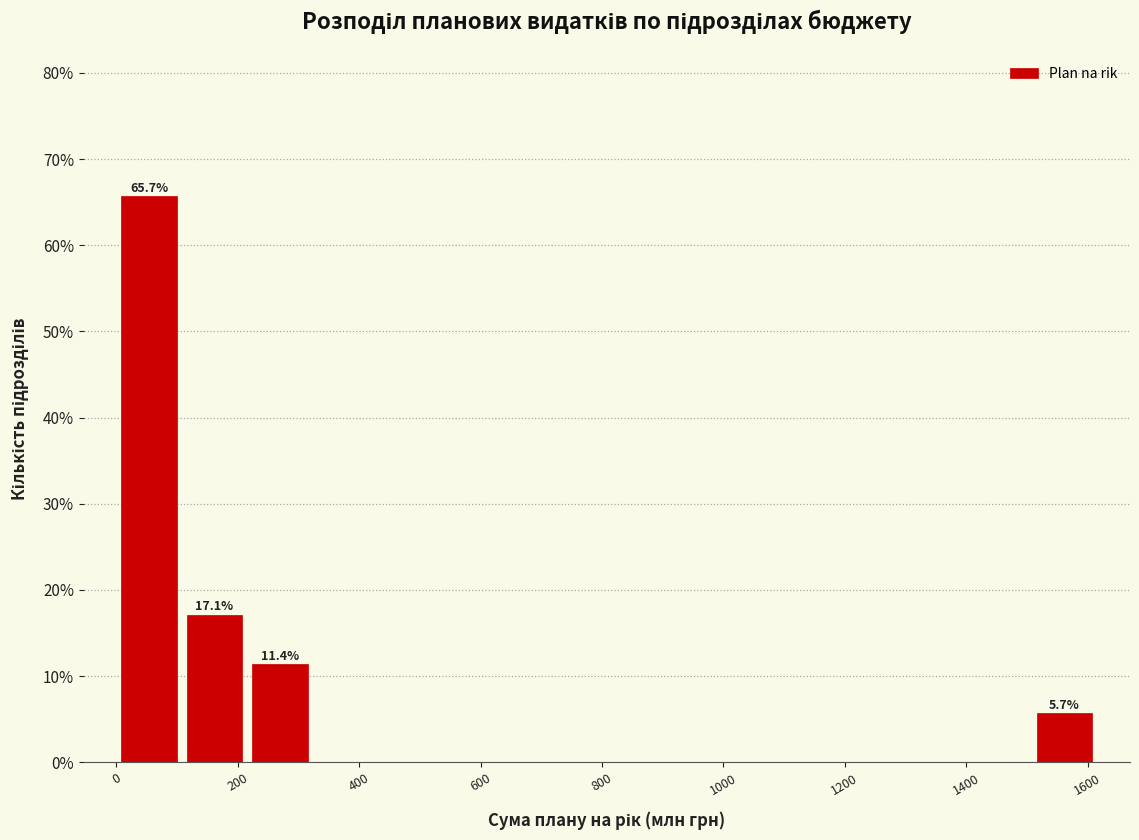

Which range on the x-axis has the tallest bar?

0 to 100